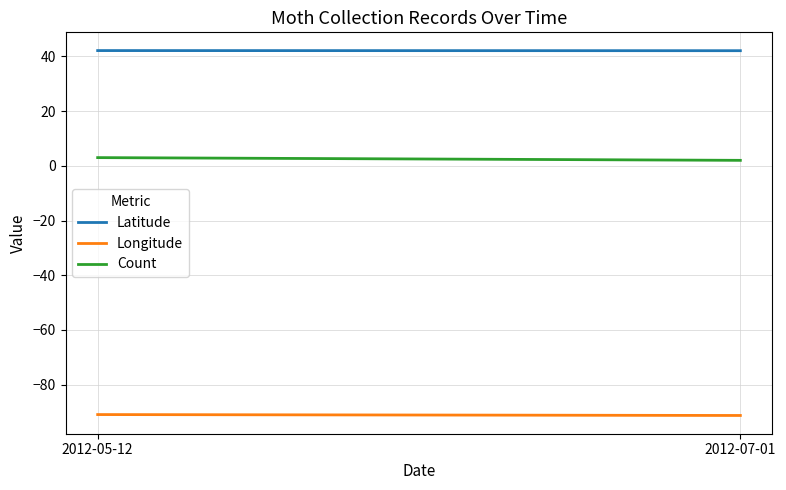

List the labels in order of Latitude value, smallest first.

2012-07-01, 2012-05-12